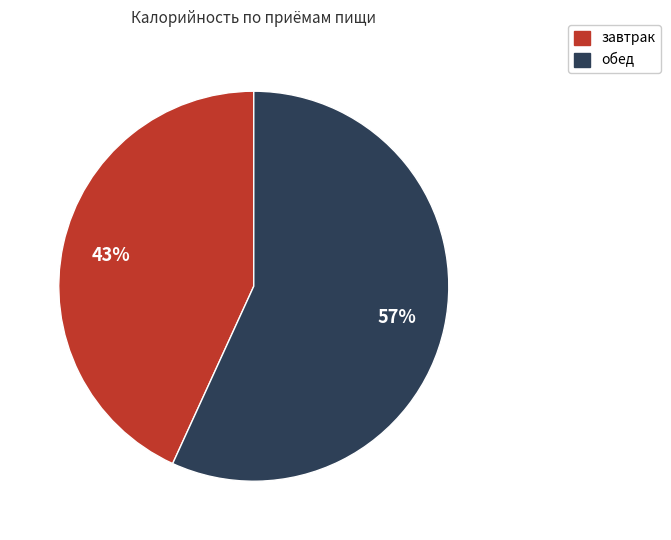

How many slices are in this pie chart?

2